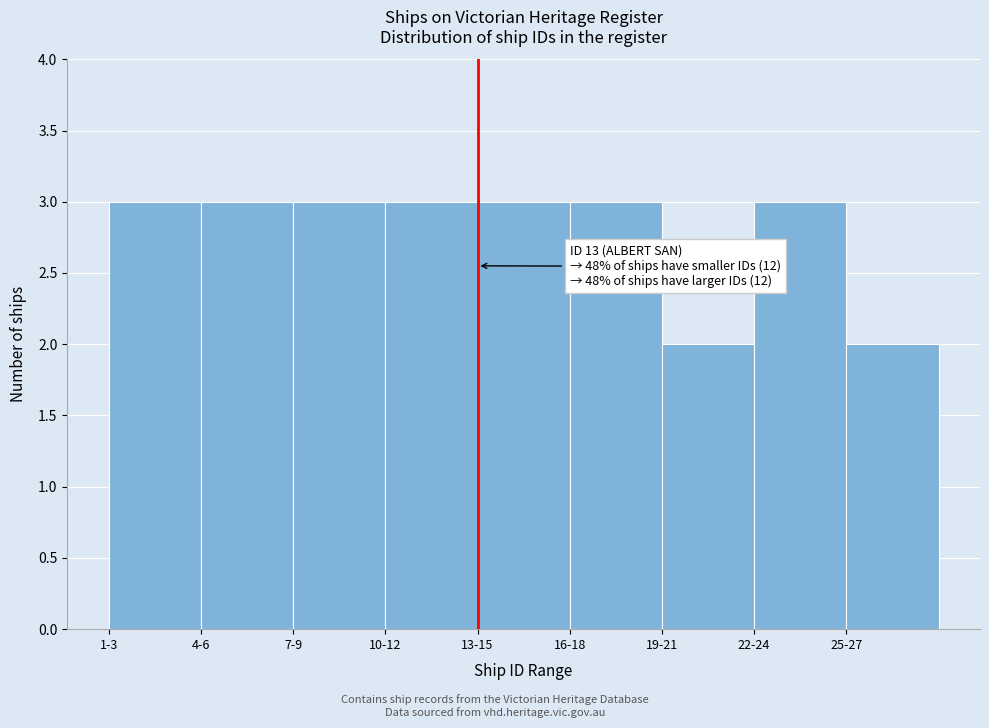

Reading left to right, transcribe all the data shown in this chart.

3	3	3	3	3	3	2	3	2